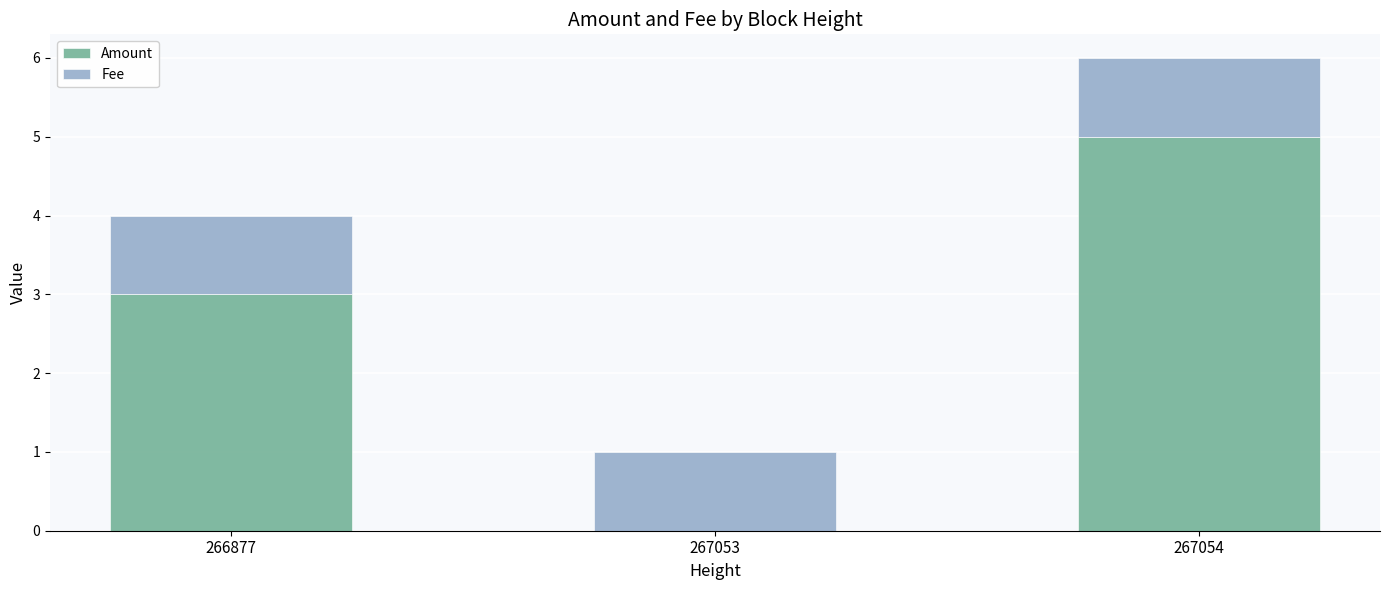

What is the average value of the Amount series?

3